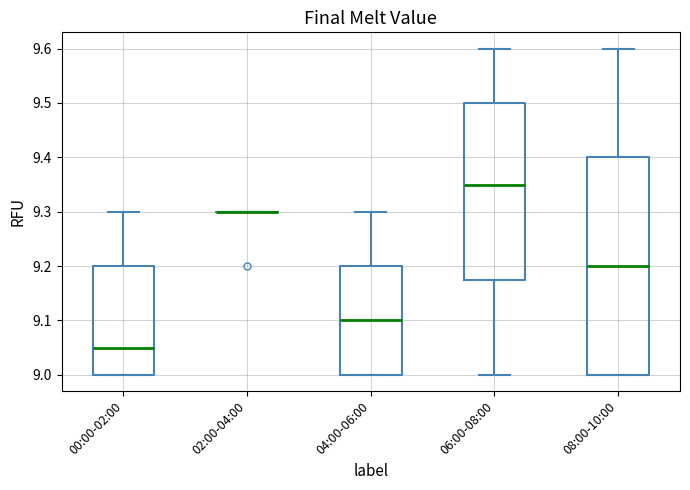

Reading left to right, transcribe this box plot: for each box, give where its median line is, the range the box spans, and where its two whiskers end, as read against the y-axis. The values are not printed on the chart, so give them approximately, as read against the axis.

00:00-02:00: median 9.05, box 9.00 to 9.20, whiskers 9.00 to 9.30
02:00-04:00: box collapsed to a line at 9.30, whiskers 9.30 to 9.30
04:00-06:00: median 9.10, box 9.00 to 9.20, whiskers 9.00 to 9.30
06:00-08:00: median 9.35, box 9.18 to 9.50, whiskers 9.00 to 9.60
08:00-10:00: median 9.20, box 9.00 to 9.40, whiskers 9.00 to 9.60